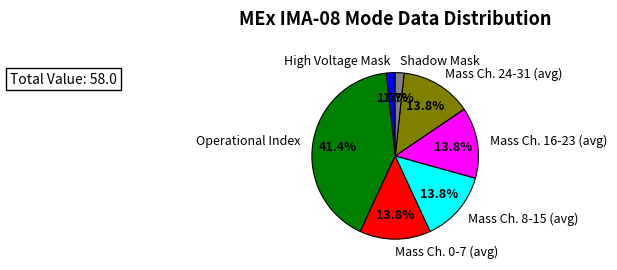

Approximately how many times larger is the value at Operational Index compared to Mass Ch. 16-23 (avg)?

3.0